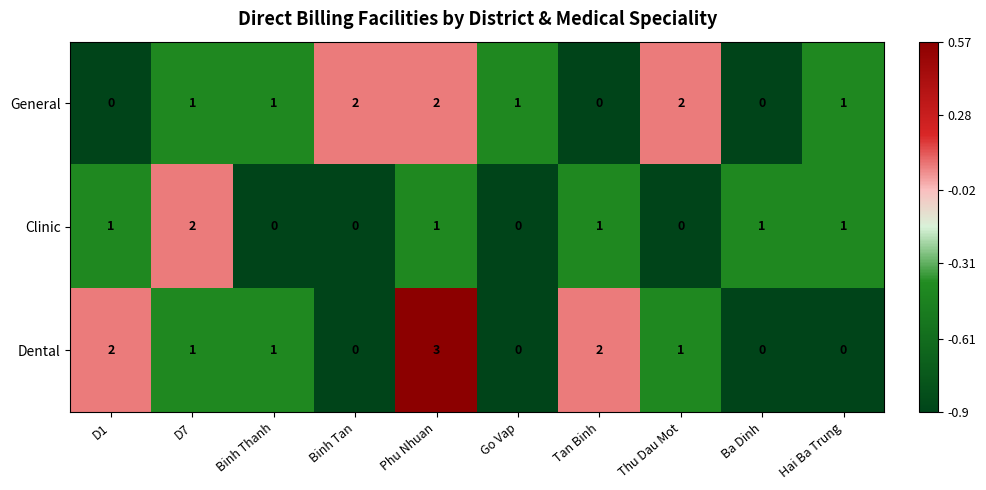

How many distinct data groups are displayed?

3